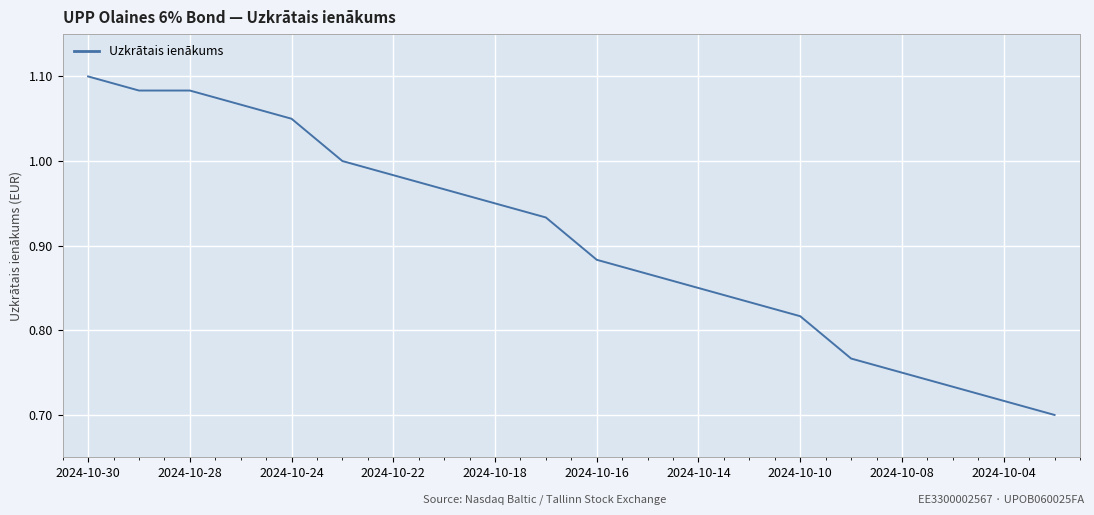

What is the difference between the maximum and minimum values?

0.4